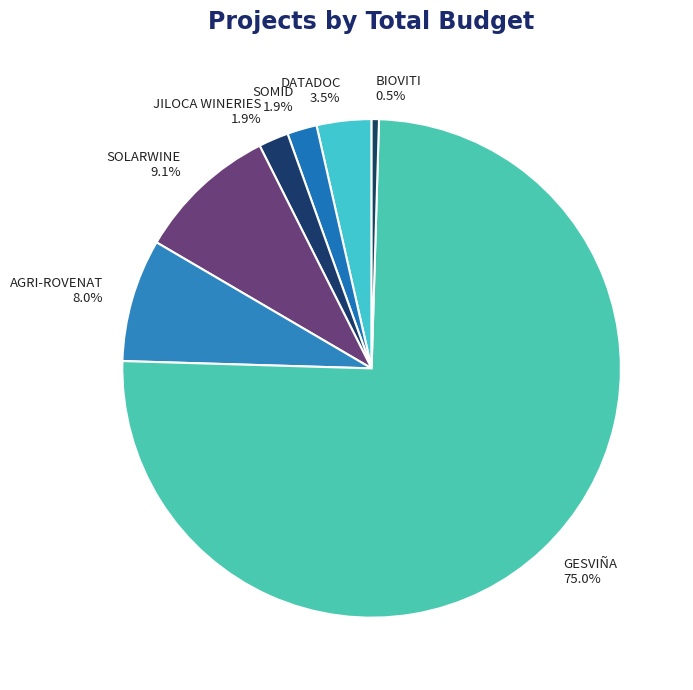

Count the number of slices in the pie.

7